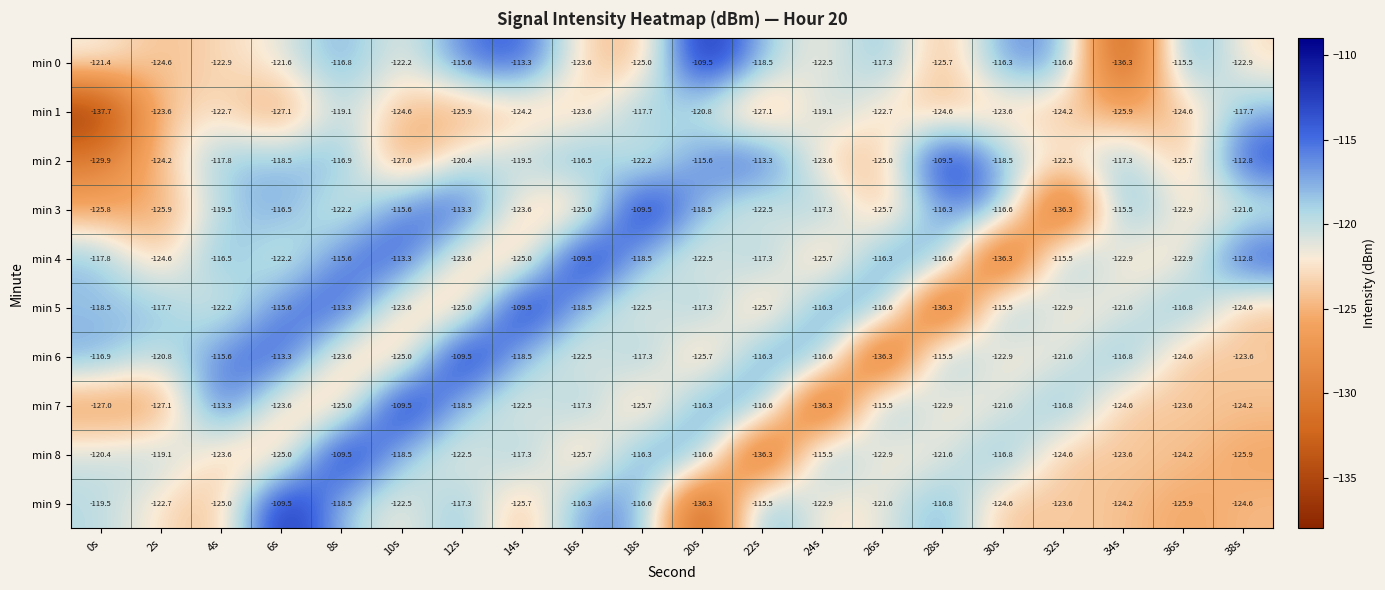

Which series has the largest total across all categories?

min 4